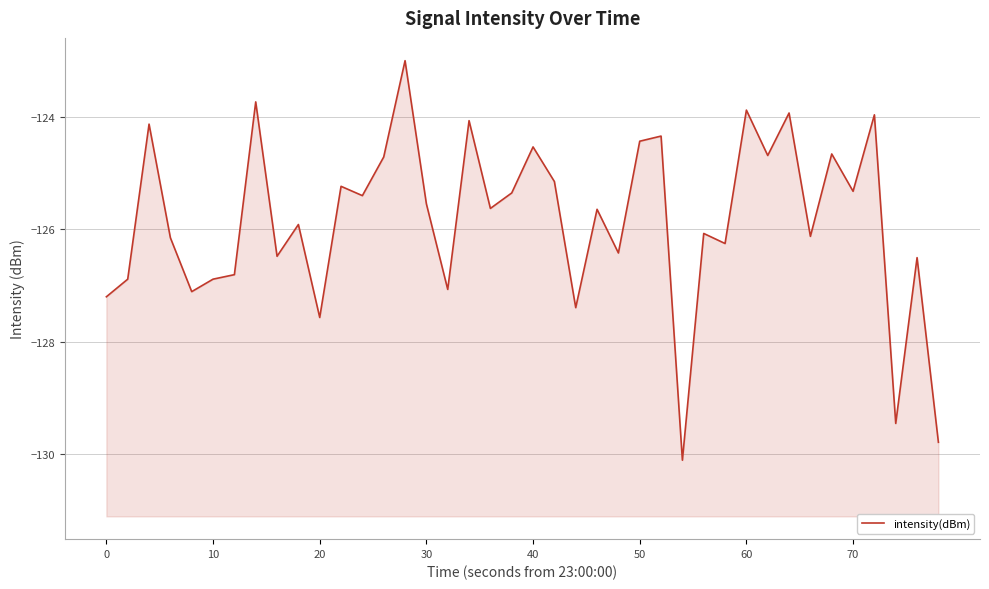

How many points are lower than both their immediate neighbors (excluding endpoints)?

14